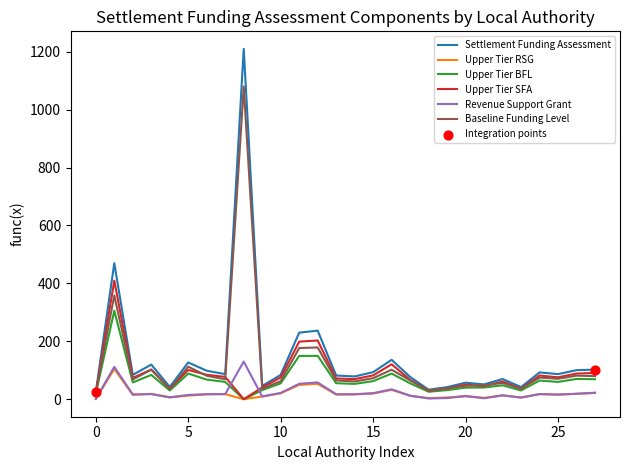

Which series has the largest range (max minus min)?

Settlement Funding Assessment